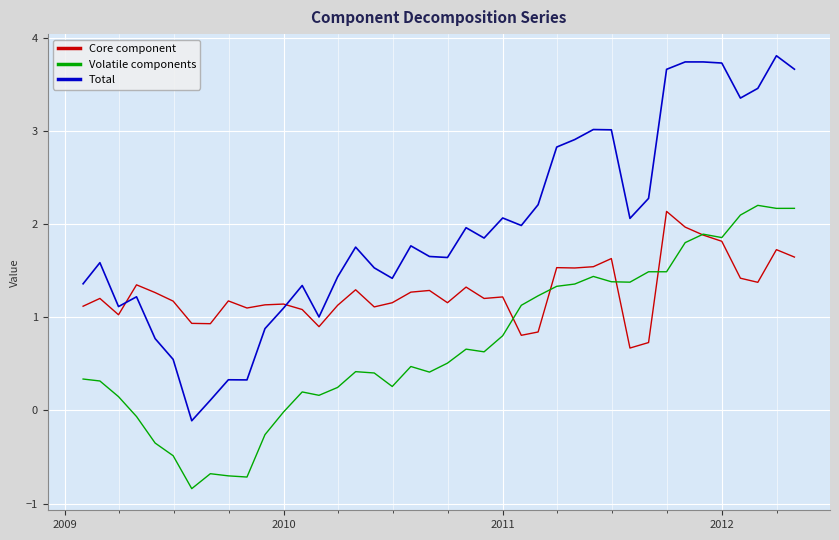

Which series has the widest spread of values?

Total